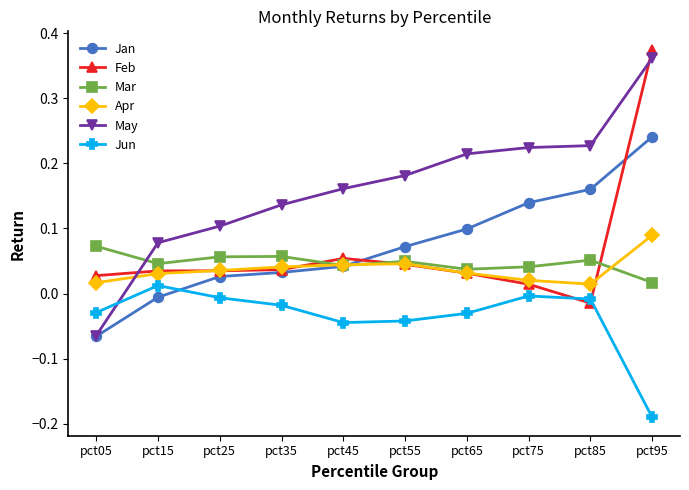

At which label does Feb reach its minimum?

pct85